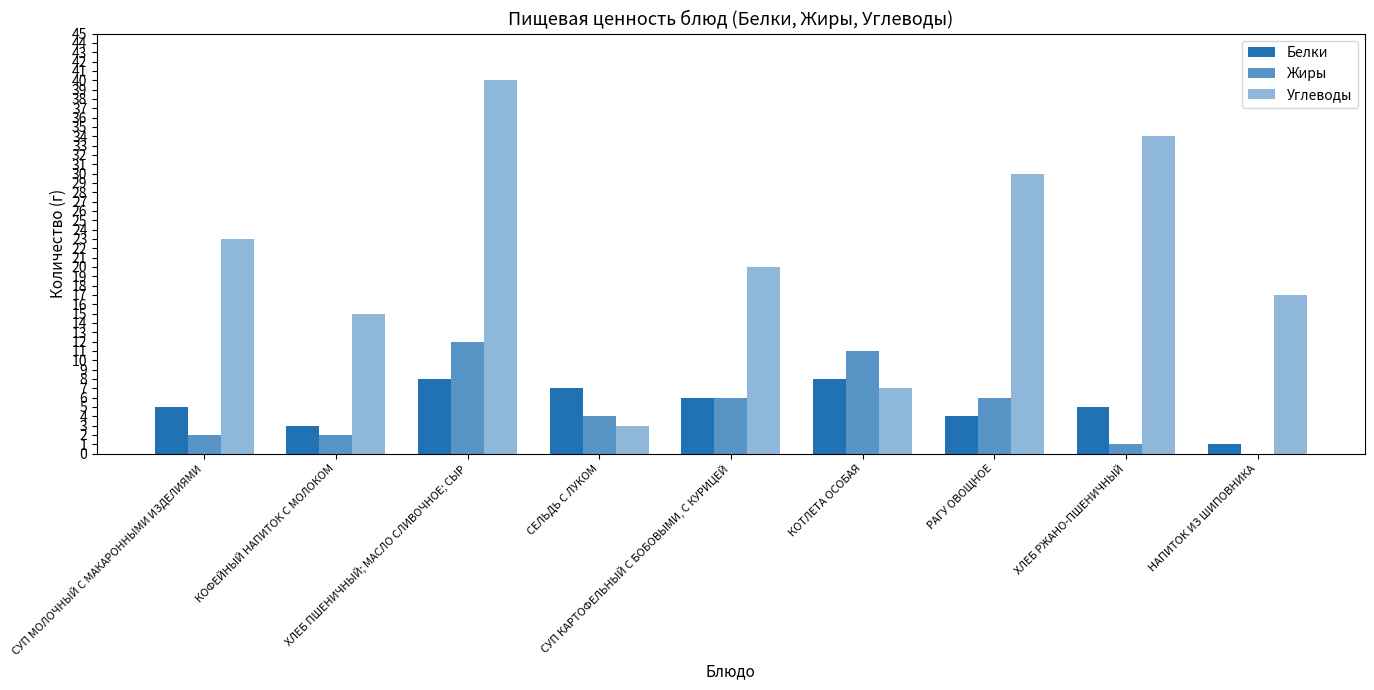

List the labels in order of Жиры value, largest first.

ХЛЕБ ПШЕНИЧНЫЙ; МАСЛО СЛИВОЧНОЕ; СЫР, КОТЛЕТА ОСОБАЯ, СУП КАРТОФЕЛЬНЫЙ С БОБОВЫМИ, С КУРИЦЕЙ, РАГУ ОВОЩНОЕ, СЕЛЬДЬ С ЛУКОМ, СУП МОЛОЧНЫЙ С МАКАРОННЫМИ ИЗДЕЛИЯМИ, КОФЕЙНЫЙ НАПИТОК С МОЛОКОМ, ХЛЕБ РЖАНО-ПШЕНИЧНЫЙ, НАПИТОК ИЗ ШИПОВНИКА